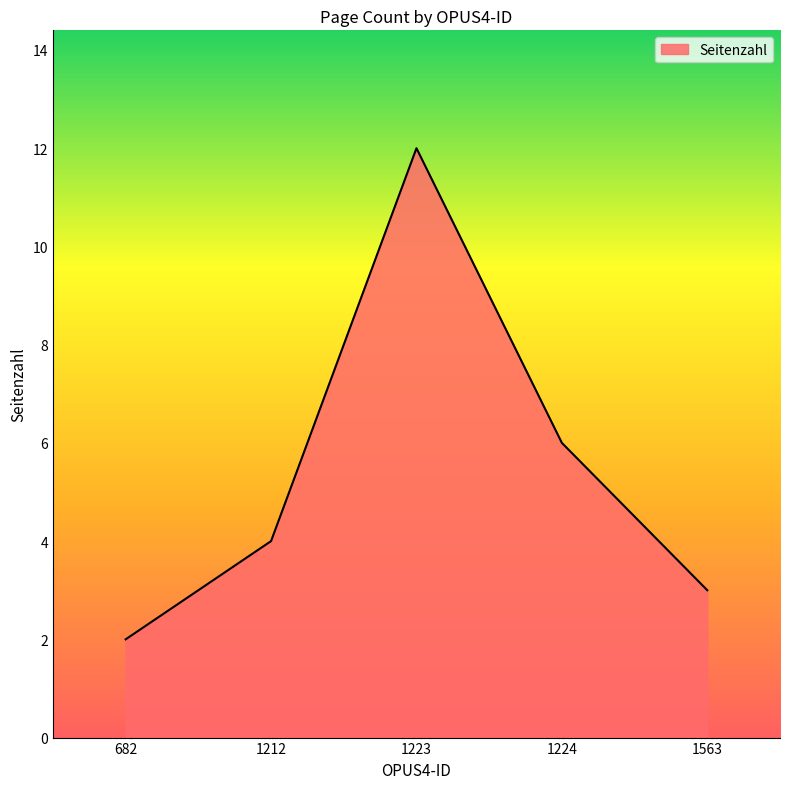

What is the difference between the maximum and second lowest values?

9